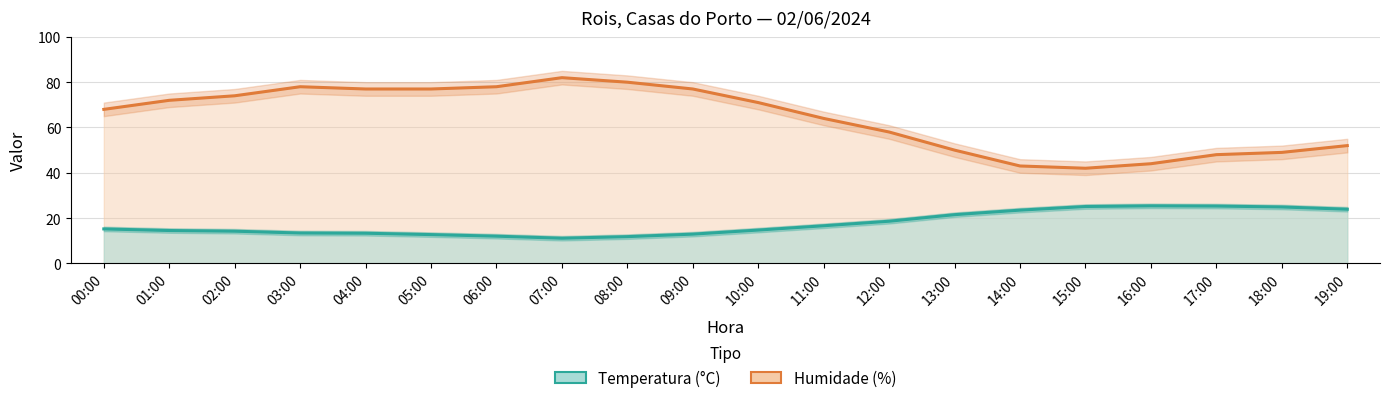

How many lines are shown in the chart?

2